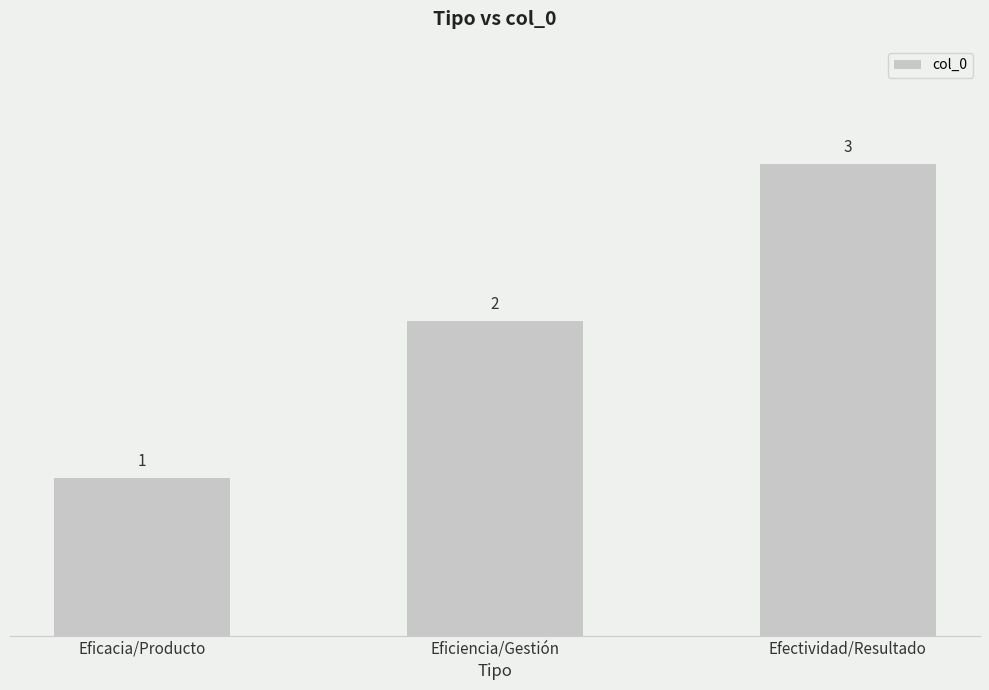

Which has a higher value, Eficiencia/Gestión or Efectividad/Resultado?

Efectividad/Resultado